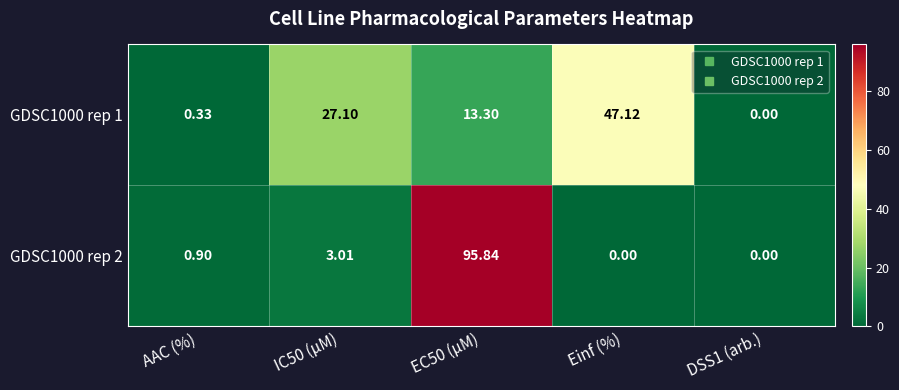

Which series has the largest range (max minus min)?

GDSC1000 rep 2